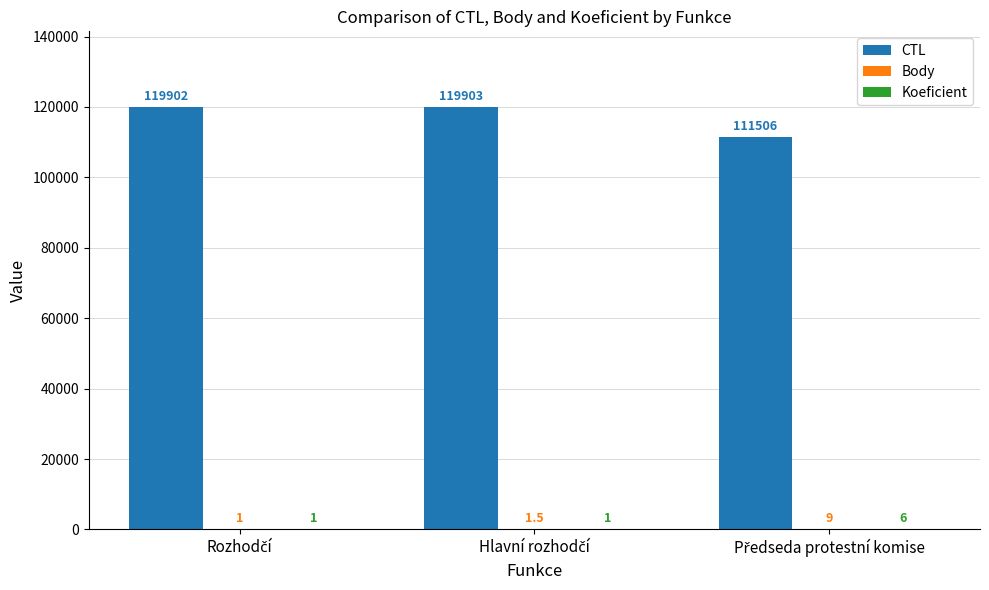

How many distinct data groups are displayed?

3